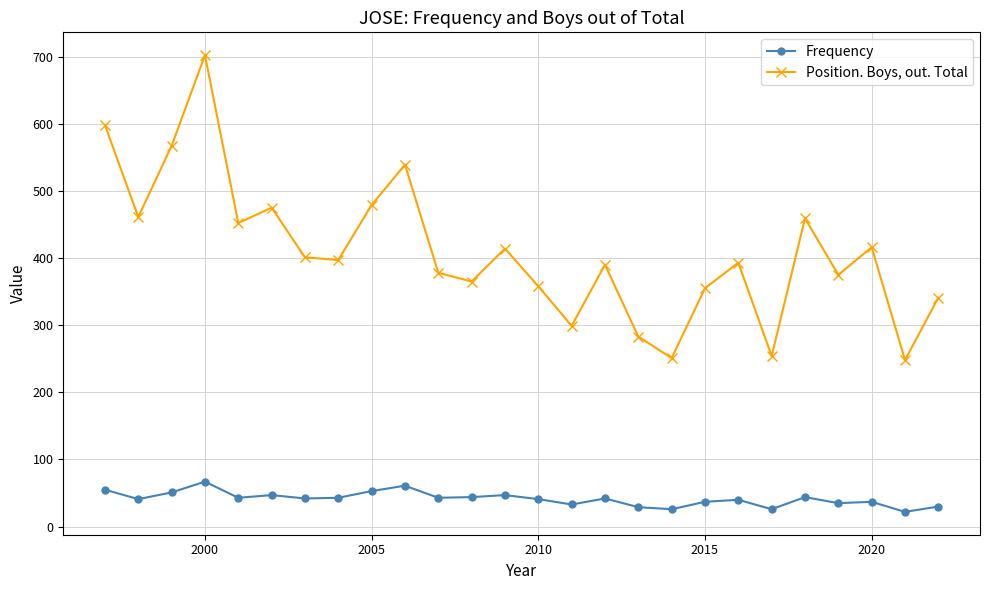

True or false: Frequency and Position. Boys, out. Total intersect in this chart.

False